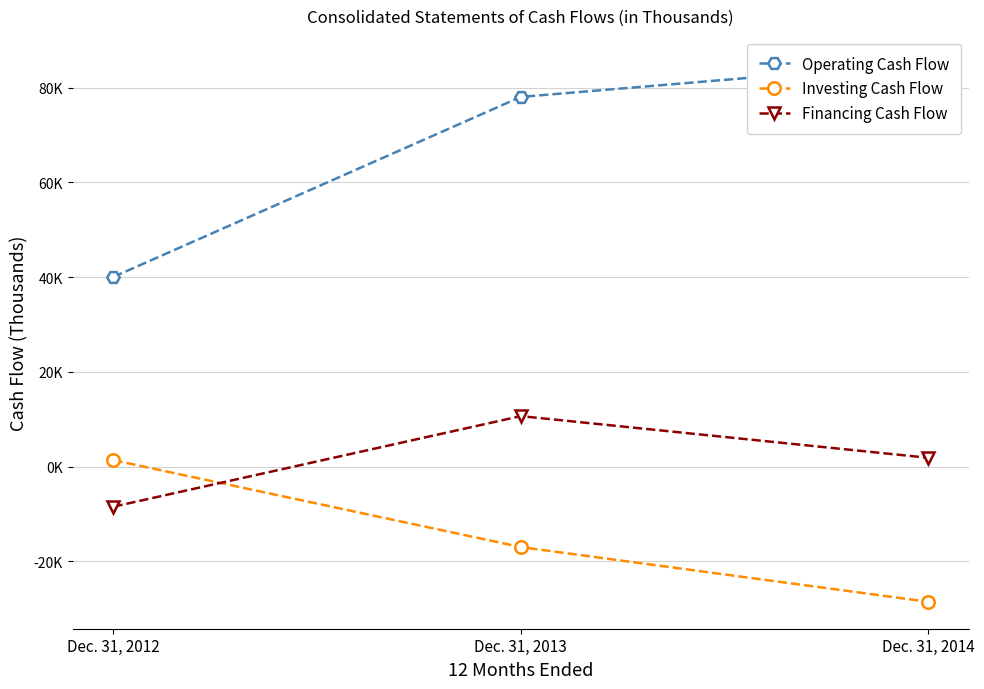

What is the maximum value shown in the chart?

85207